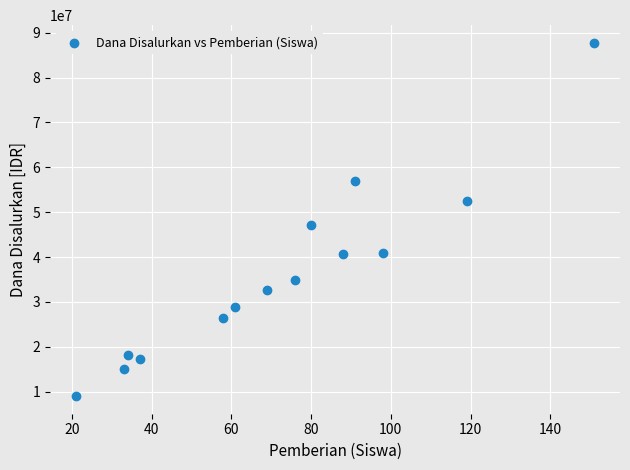

What is the range of Y values (max minus min)?

78750000